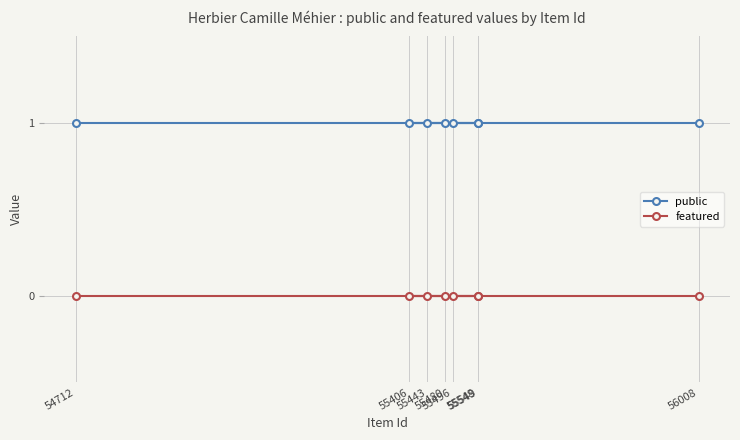

Which has a higher value, 56008 or 54712?

56008